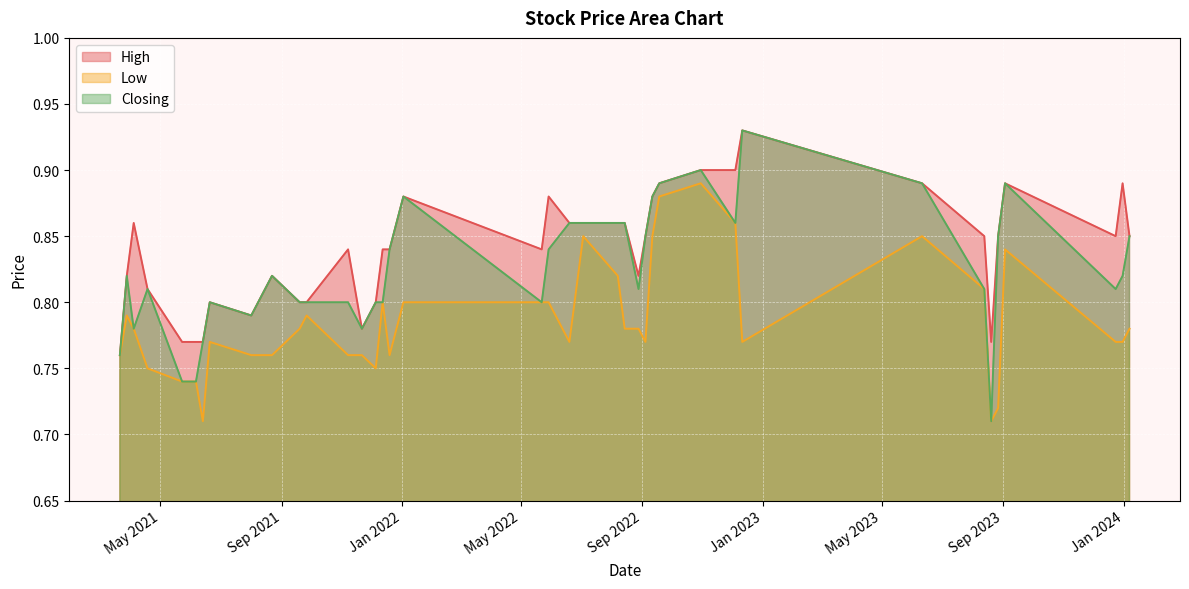

In Low, how many points are lower than both neighbors (excluding endpoints)?

7